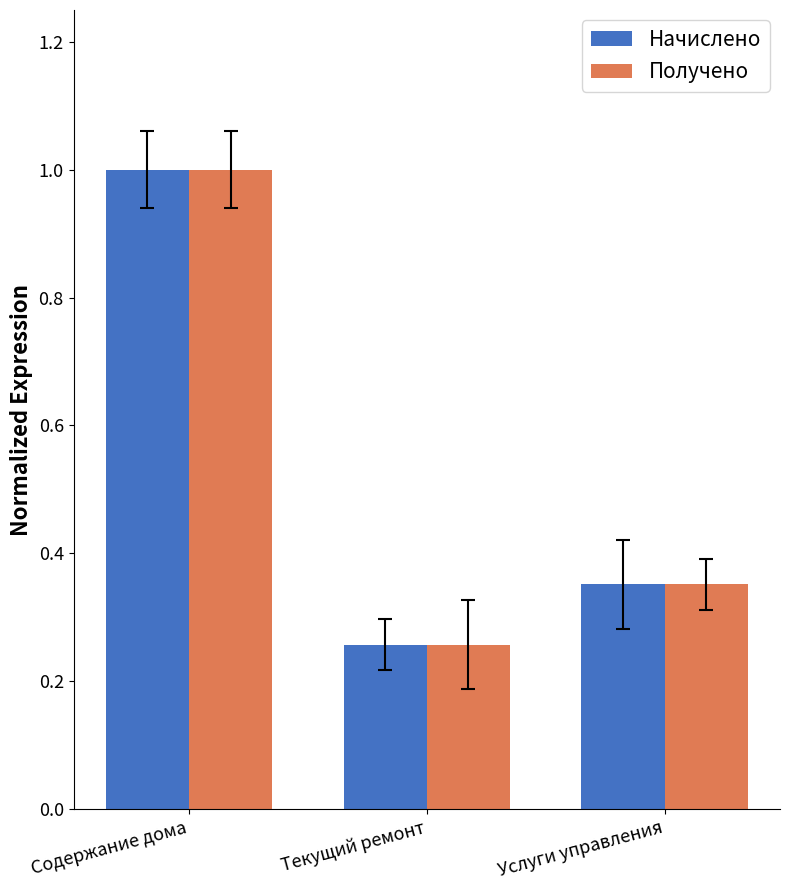

Is it true that Получено equals 0.5 at Услуги управления?

False